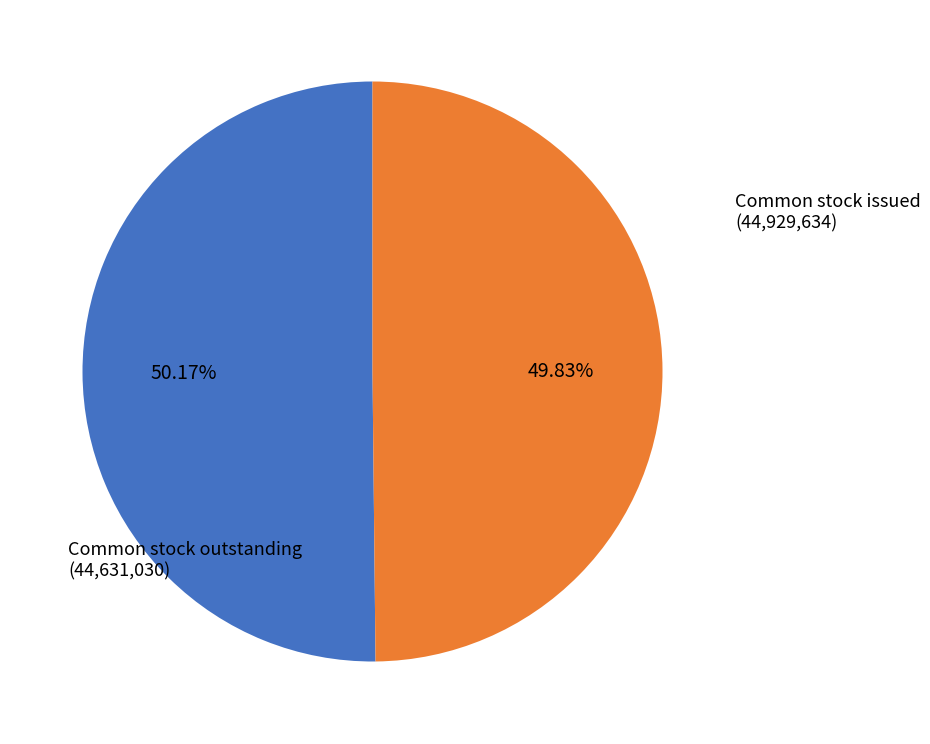

Is there a majority slice in this chart?

Yes